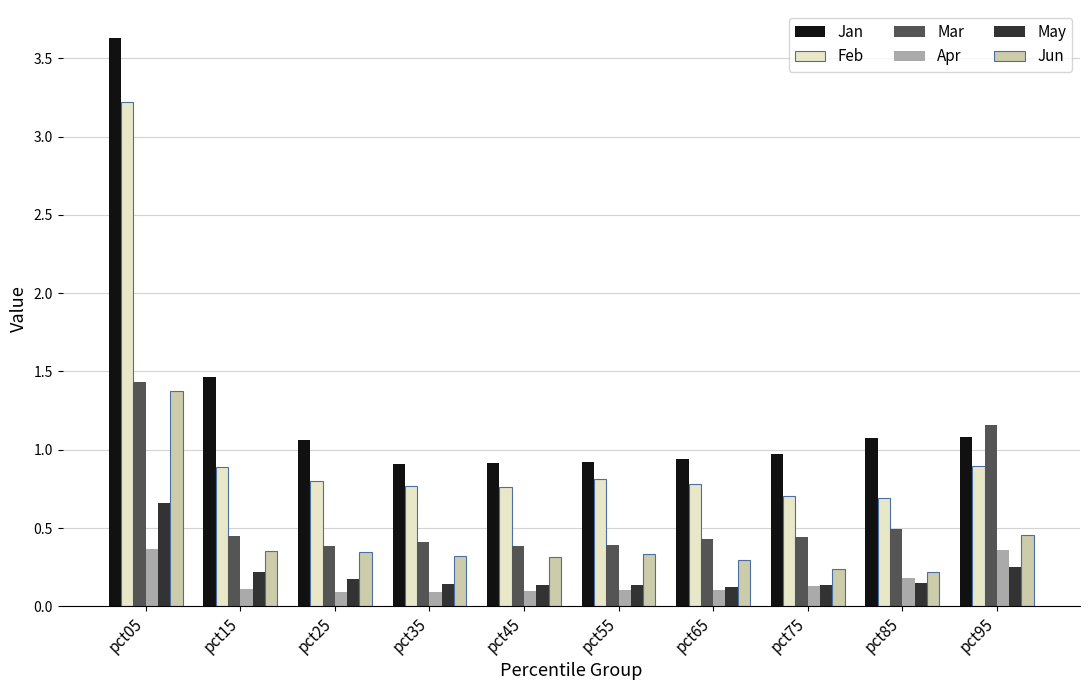

Which category has the highest value in the Jan series?

pct05